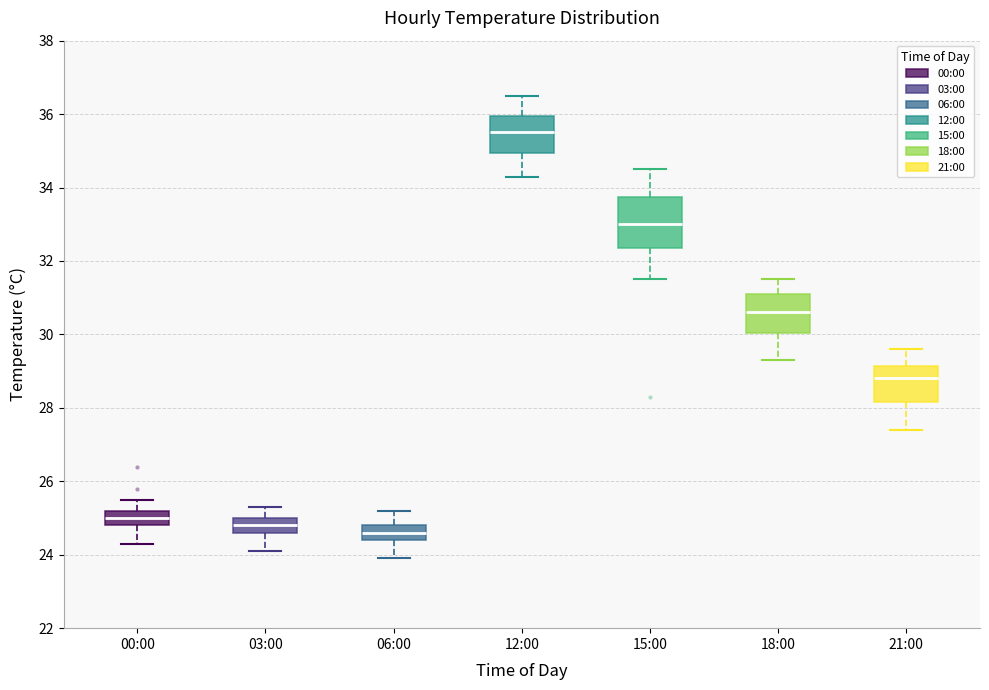

Which box's median line is the highest?

12:00